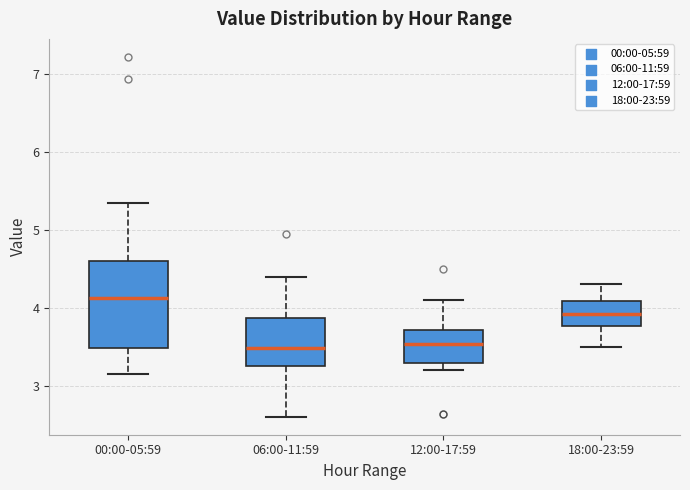

Reading left to right, transcribe this box plot: for each box, give where its median line is, the range the box spans, and where its two whiskers end, as read against the y-axis. The values are not printed on the chart, so give them approximately, as read against the axis.

00:00-05:59: median 4.1, box 3.5 to 4.6, whiskers 3.2 to 5.4
06:00-11:59: median 3.5, box 3.2 to 3.9, whiskers 2.6 to 4.4
12:00-17:59: median 3.5, box 3.3 to 3.7, whiskers 3.2 to 4.1
18:00-23:59: median 3.9, box 3.8 to 4.1, whiskers 3.5 to 4.3